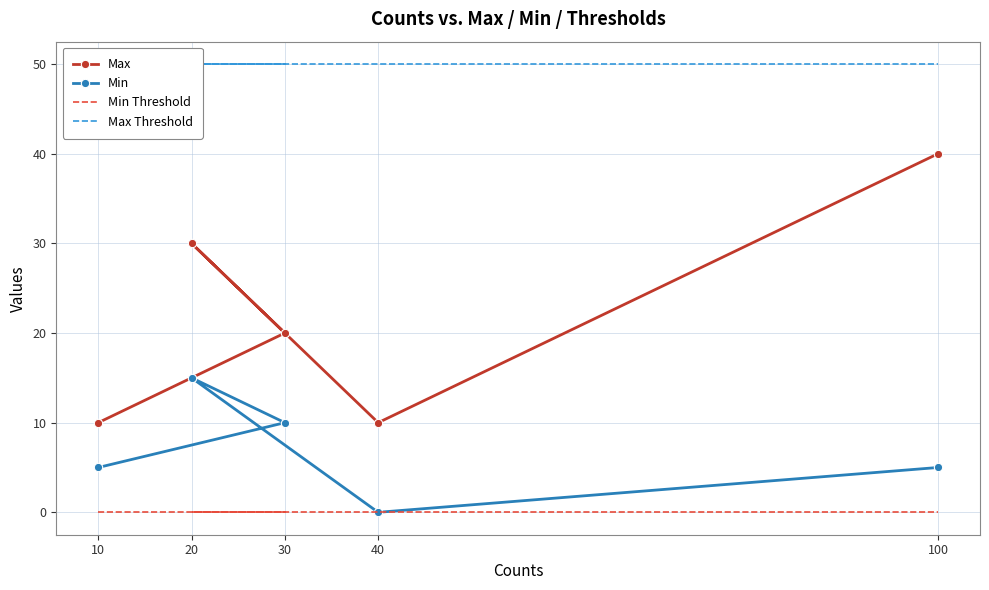

Count the number of data series in this chart.

4